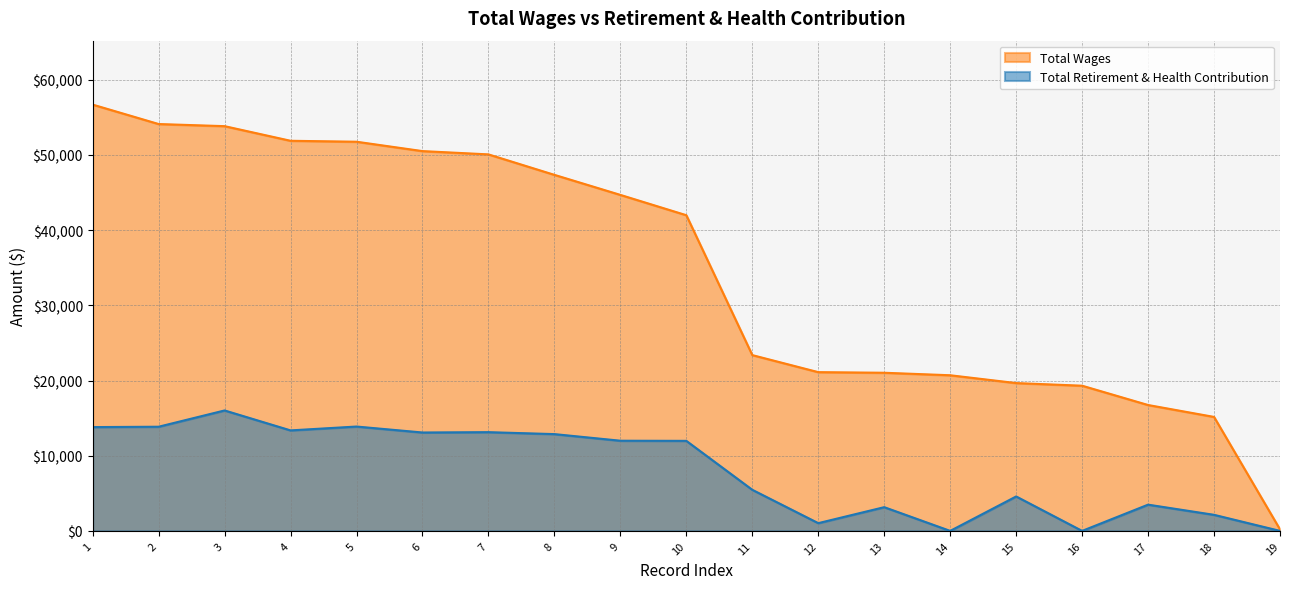

Rank the series at 16 from highest to lowest value.

Total Wages, Total Retirement & Health Contribution